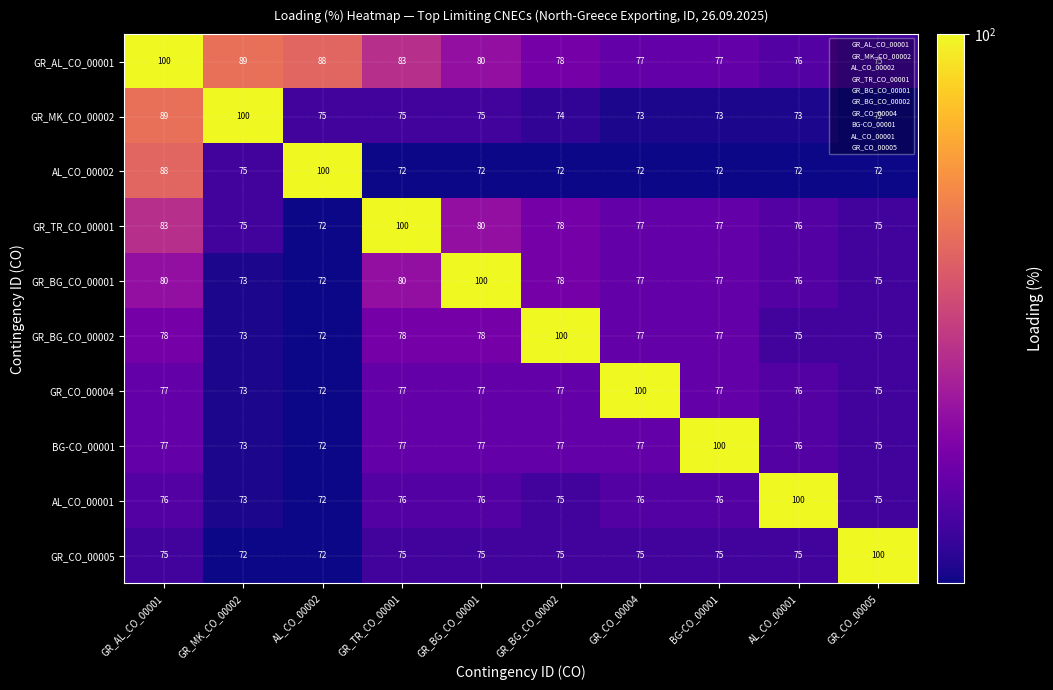

What is the spread (max minus min) of values at GR_TR_CO_00001?

28